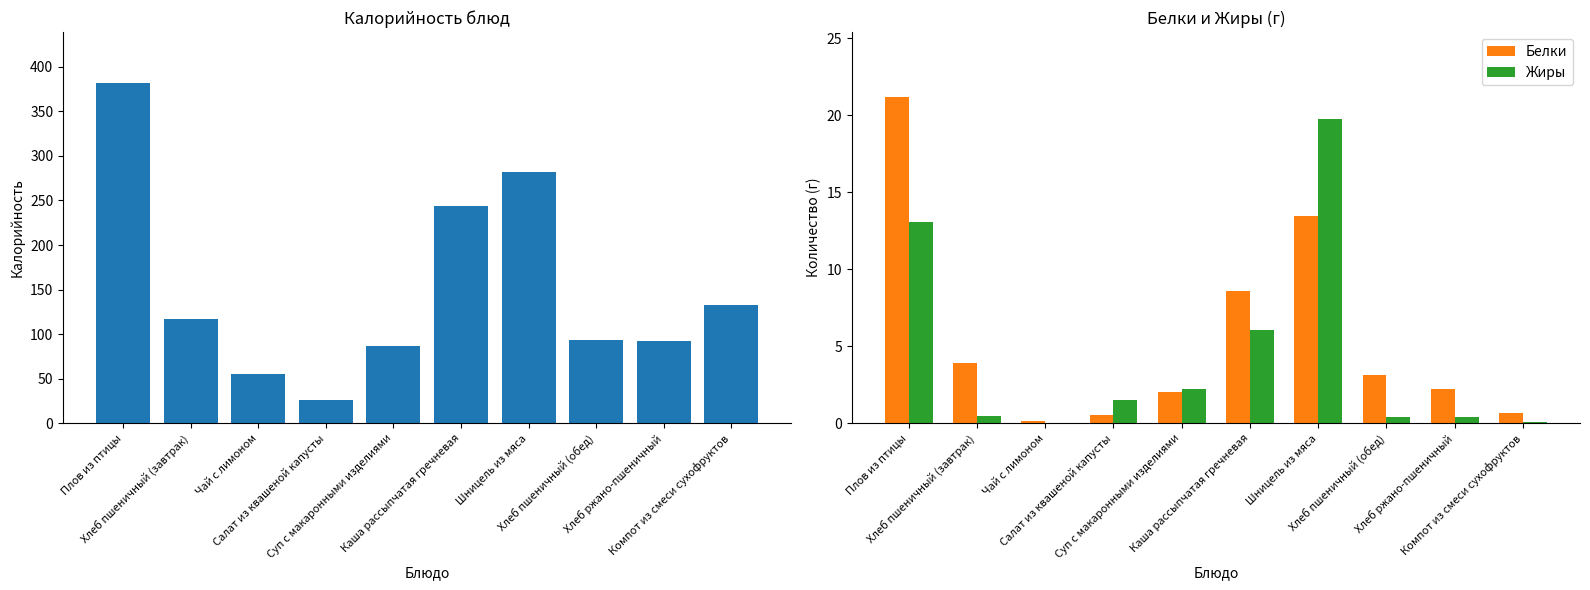

What are all the series names shown in the legend?

Калорийность, Белки, Жиры